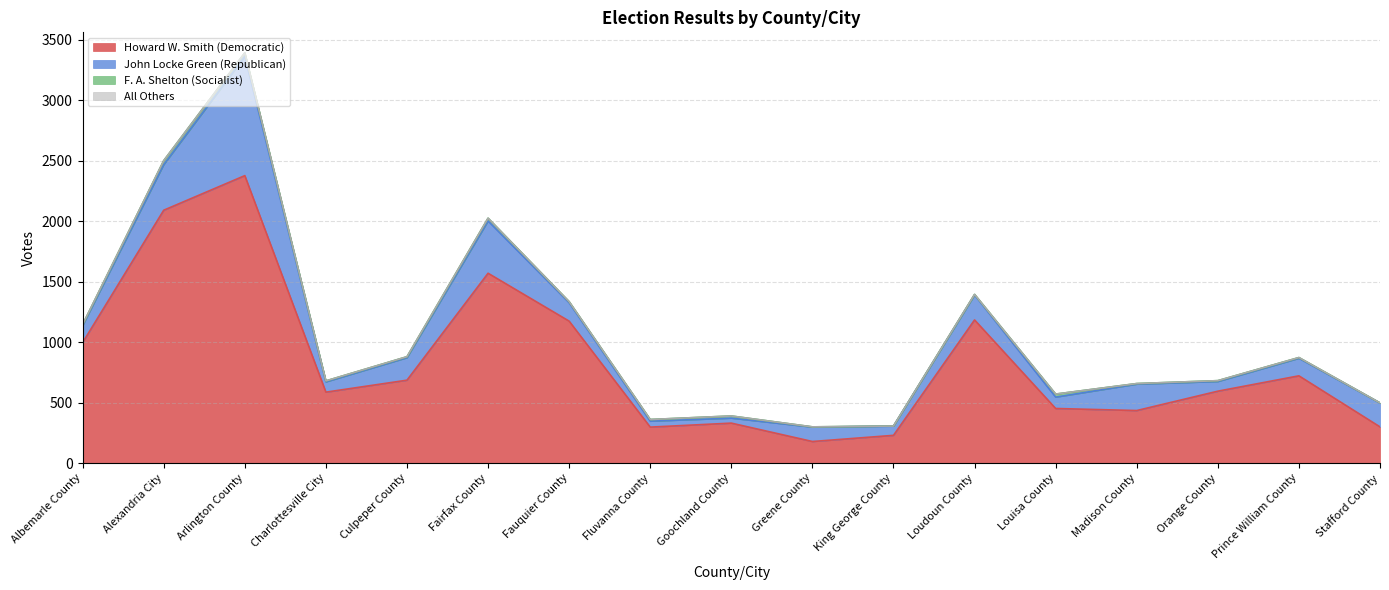

True or false: All Others has more than 1 interior local peaks.

False